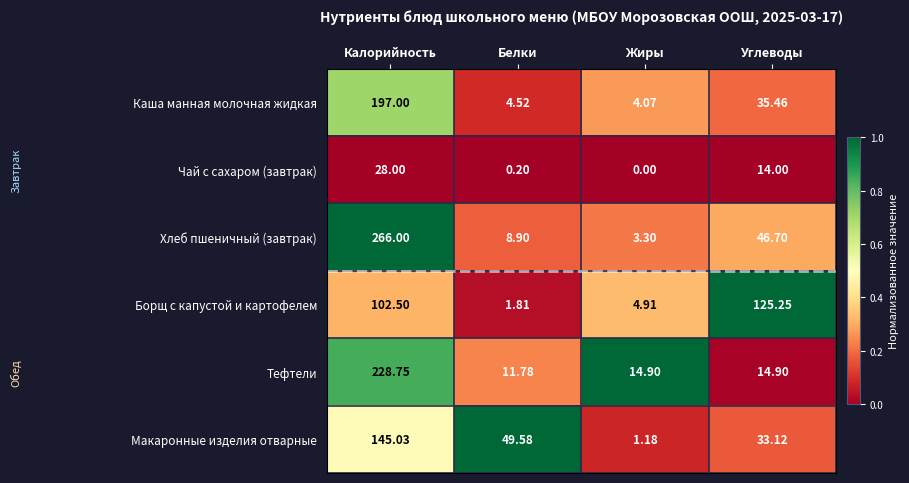

At which label is Макаронные изделия отварные closest to 73?

Белки